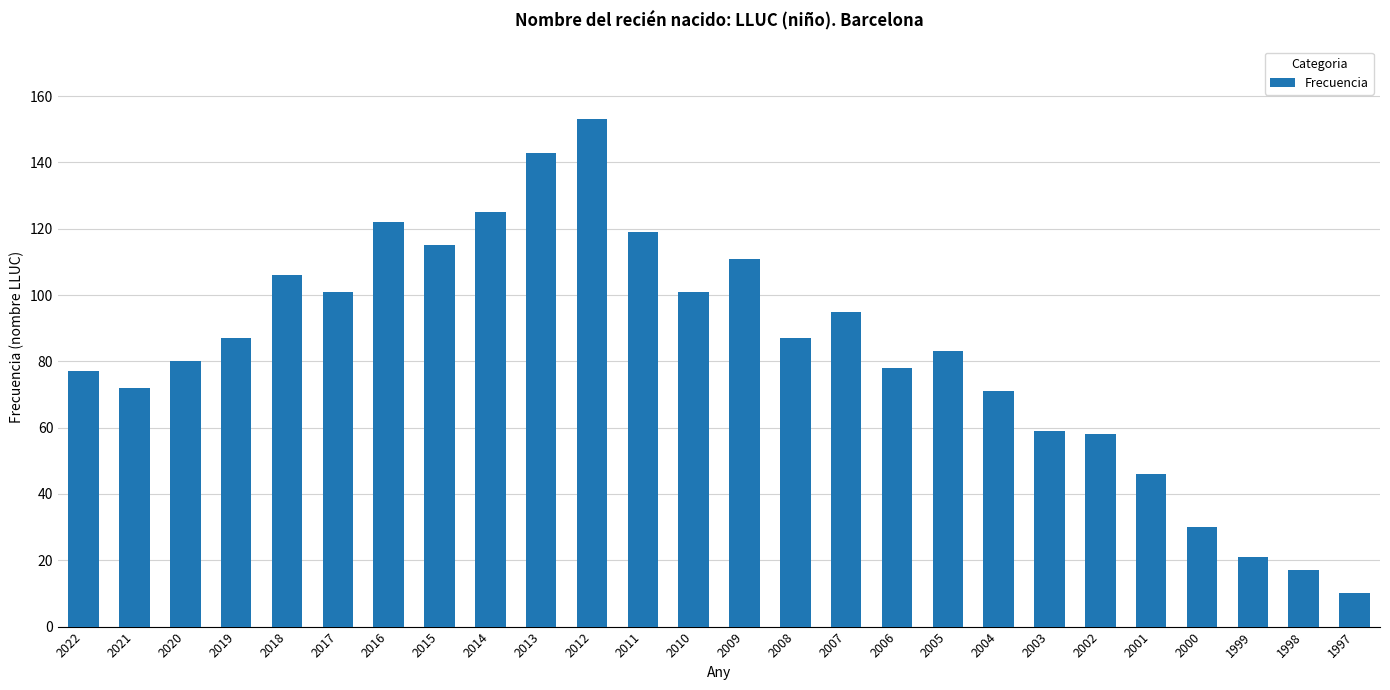

True or false: the data shows 24 at 1998.

False